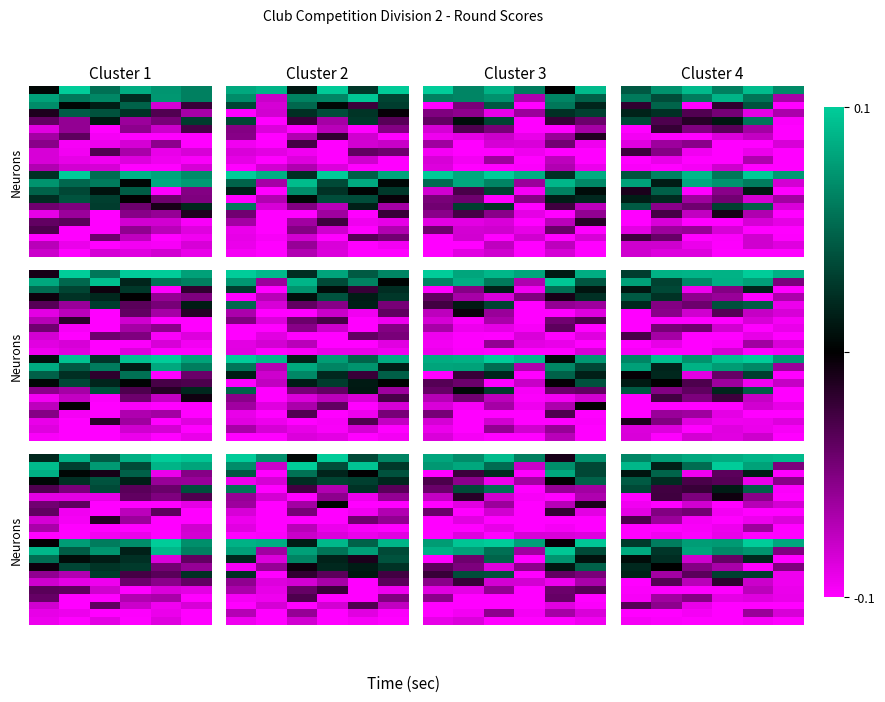

How many distinct data groups are displayed?

22